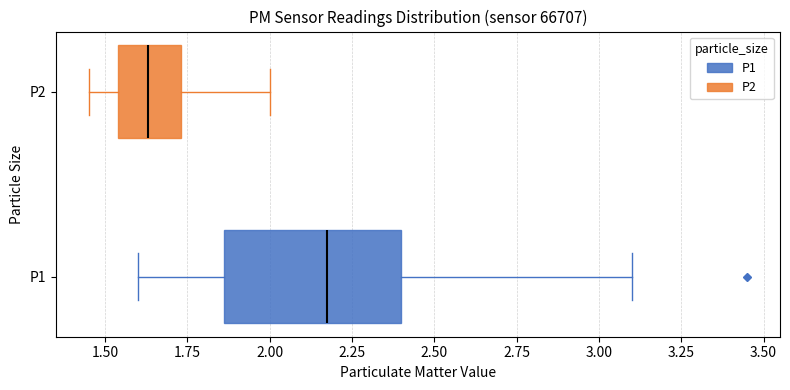

Which box is the widest, from its left edge to its right edge?

P1